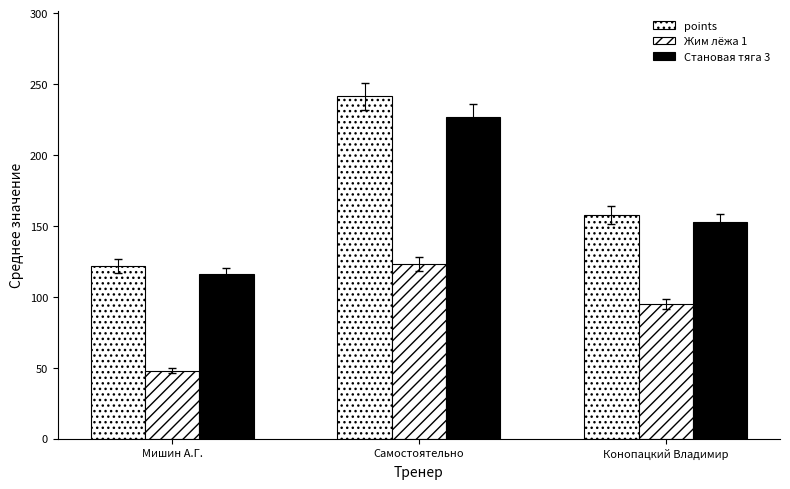

What is the lowest value of the points series?

121.5